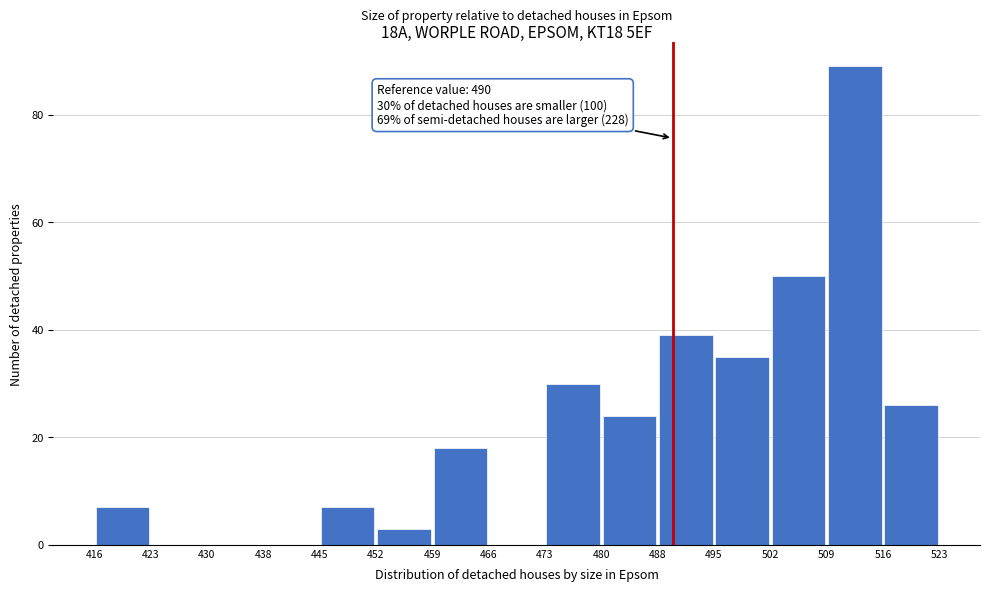

Over which range of the x-axis is the bar tallest?

509 to 516